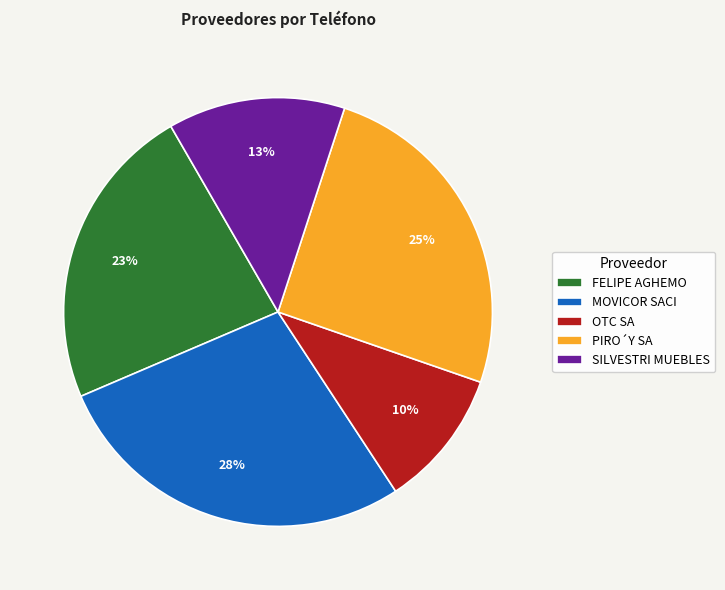

To the nearest percent, what is the difference between the SILVESTRI MUEBLES and FELIPE AGHEMO slice percentages?

10%